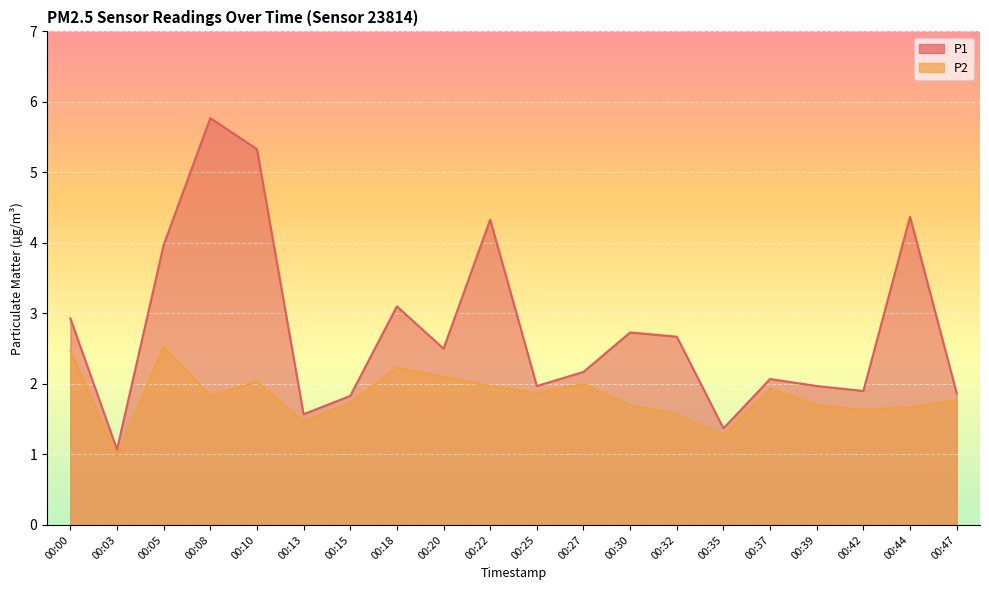

Reading left to right, what are all the values shown in this chart?

P1: 00:00=2.9	00:03=1.1	00:05=4.0	00:08=5.8	00:10=5.3	00:13=1.6	00:15=1.8	00:18=3.1	00:20=2.5	00:22=4.3	00:25=2.0	00:27=2.2	00:30=2.7	00:32=2.7	00:35=1.4	00:37=2.1	00:39=2.0	00:42=1.9	00:44=4.4	00:47=1.9
P2: 00:00=2.5	00:03=1.0	00:05=2.5	00:08=1.8	00:10=2.0	00:13=1.5	00:15=1.7	00:18=2.2	00:20=2.1	00:22=2.0	00:25=1.9	00:27=2.0	00:30=1.7	00:32=1.6	00:35=1.3	00:37=1.9	00:39=1.7	00:42=1.6	00:44=1.7	00:47=1.8